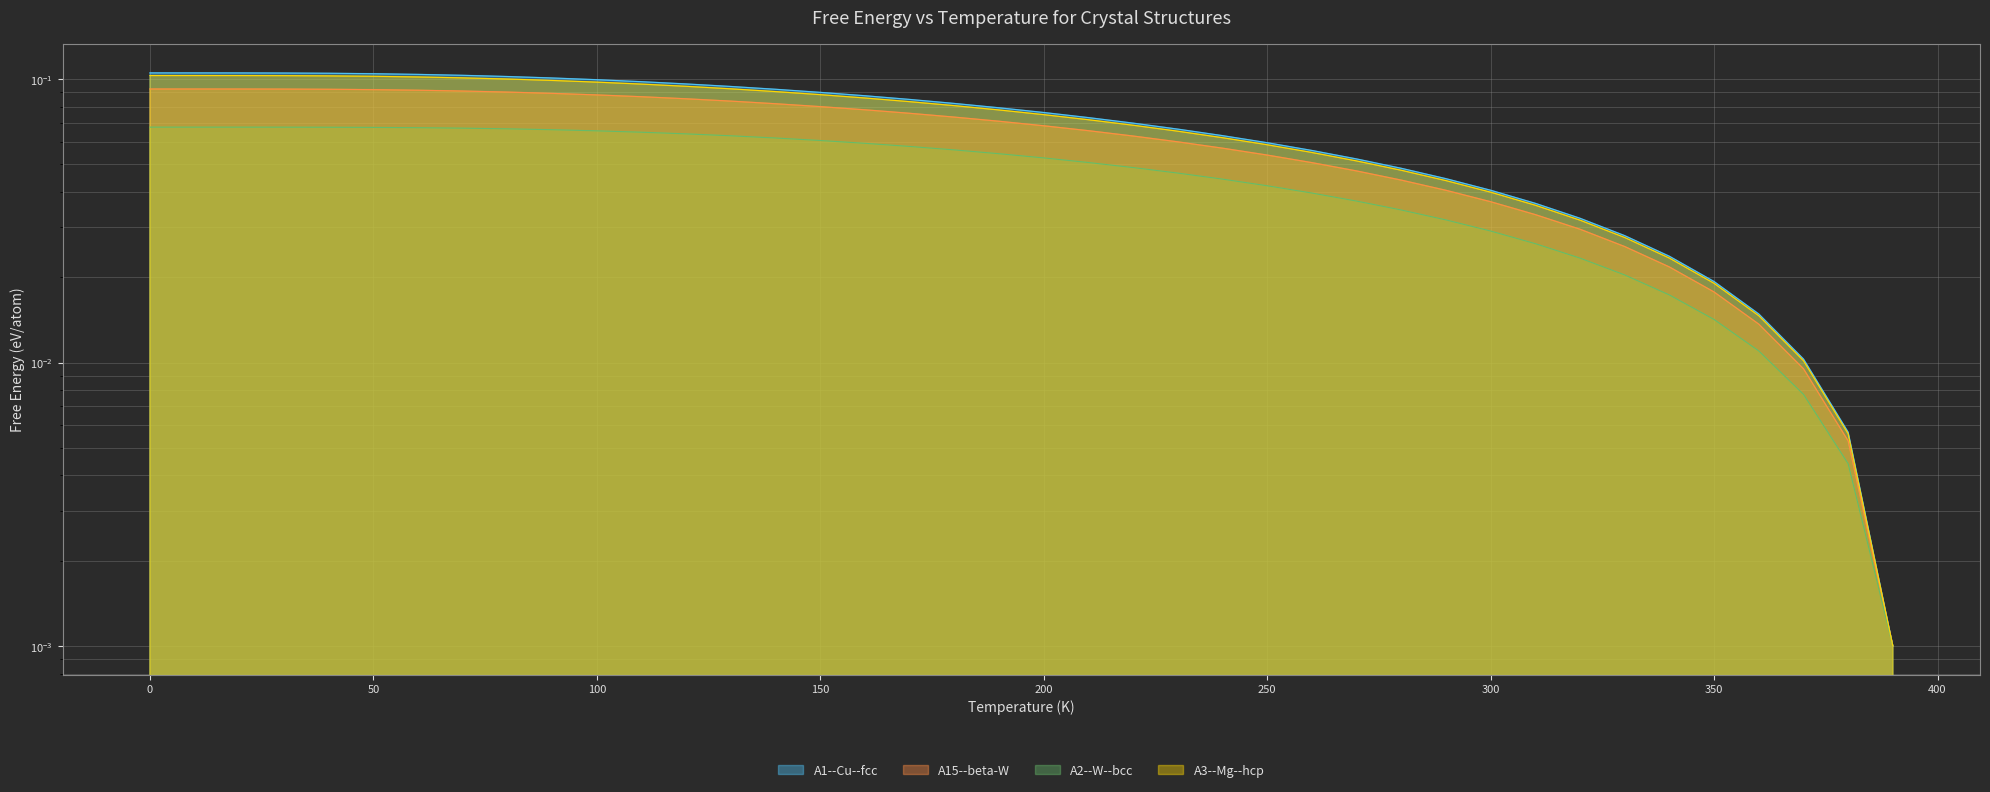

Which series has the widest spread of values?

A1--Cu--fcc